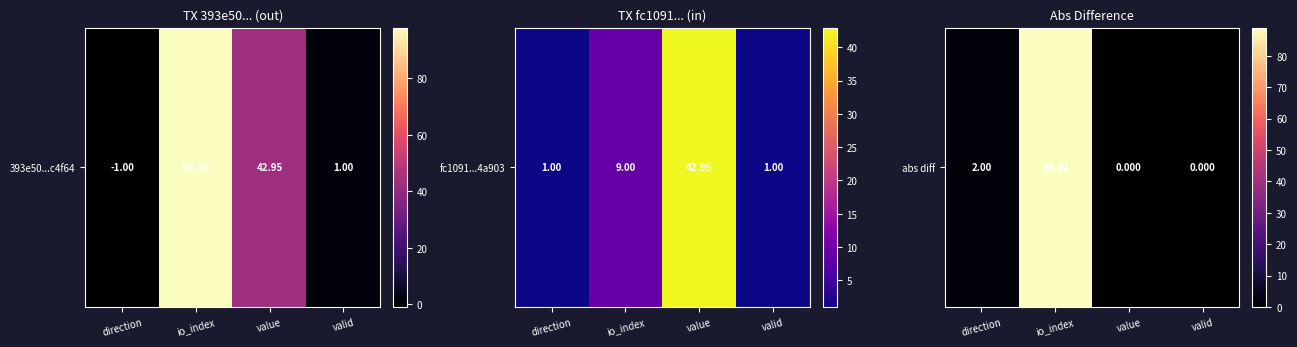

How many categories are shown in the chart?

4